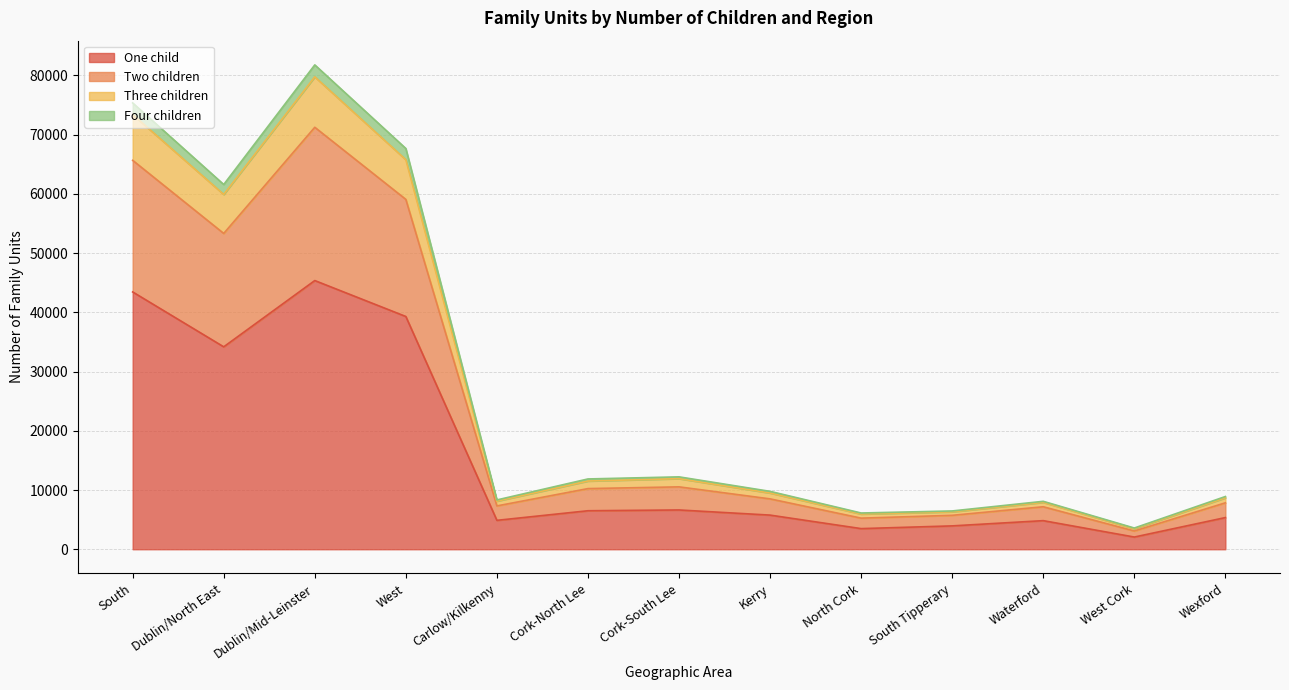

At which label does Two children reach its minimum?

West Cork